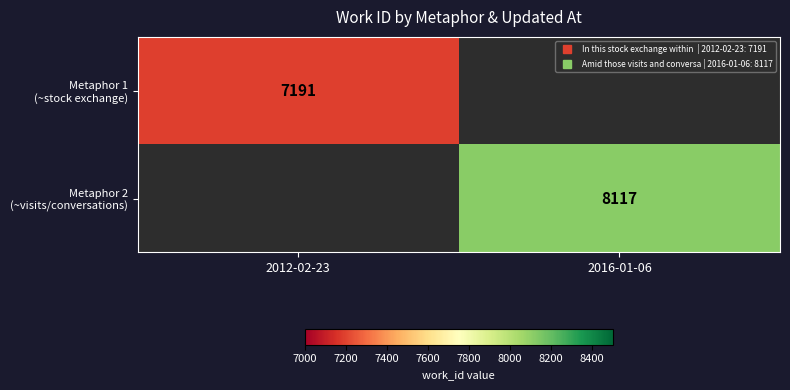

How many series are shown in this chart?

2